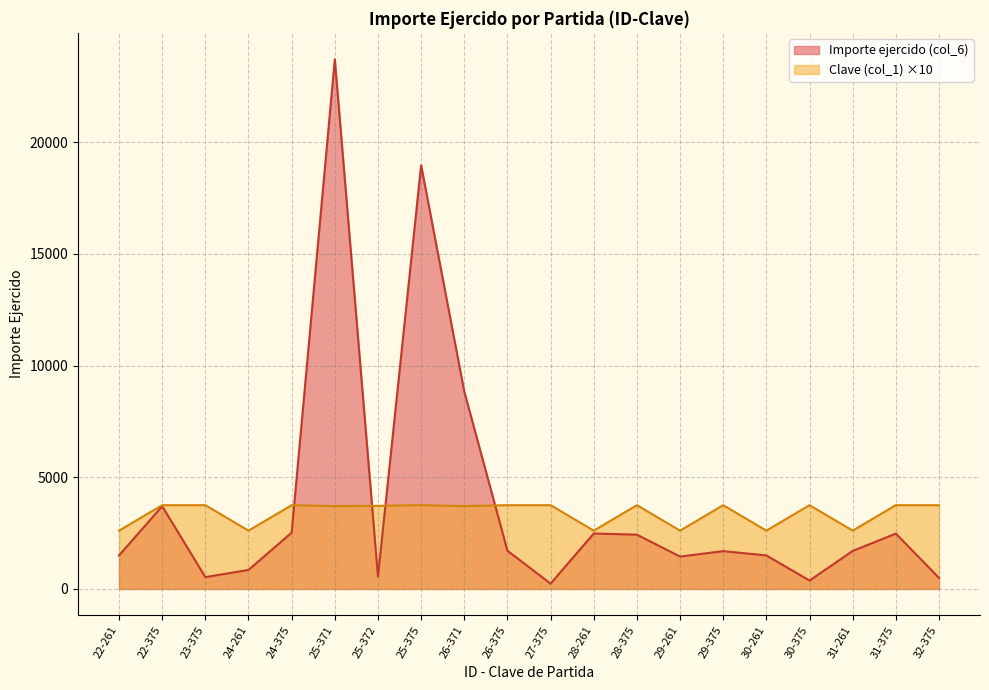

Which category has the highest value across all series?

25-371